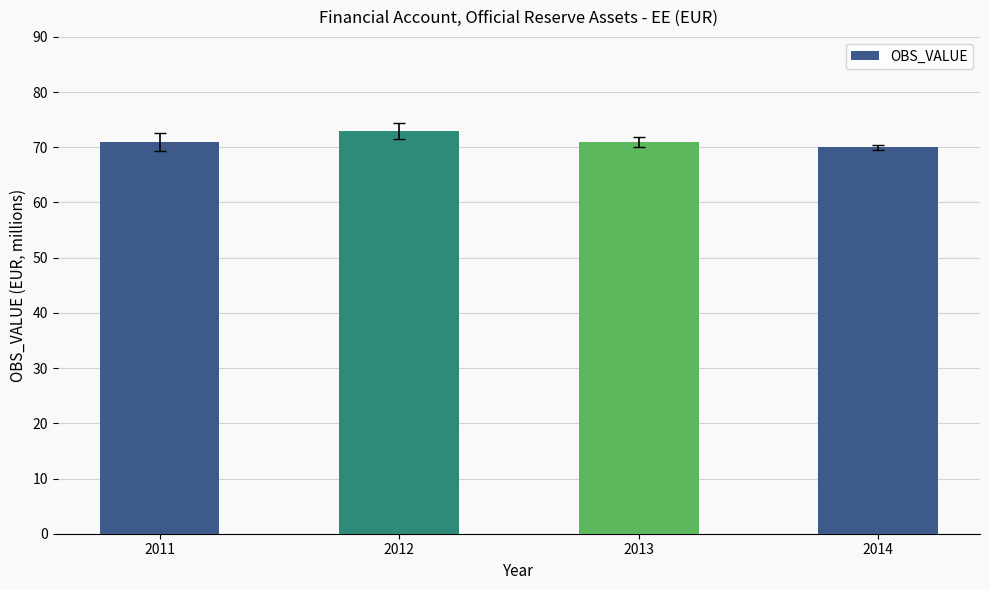

What is the maximum value shown in the chart?

73